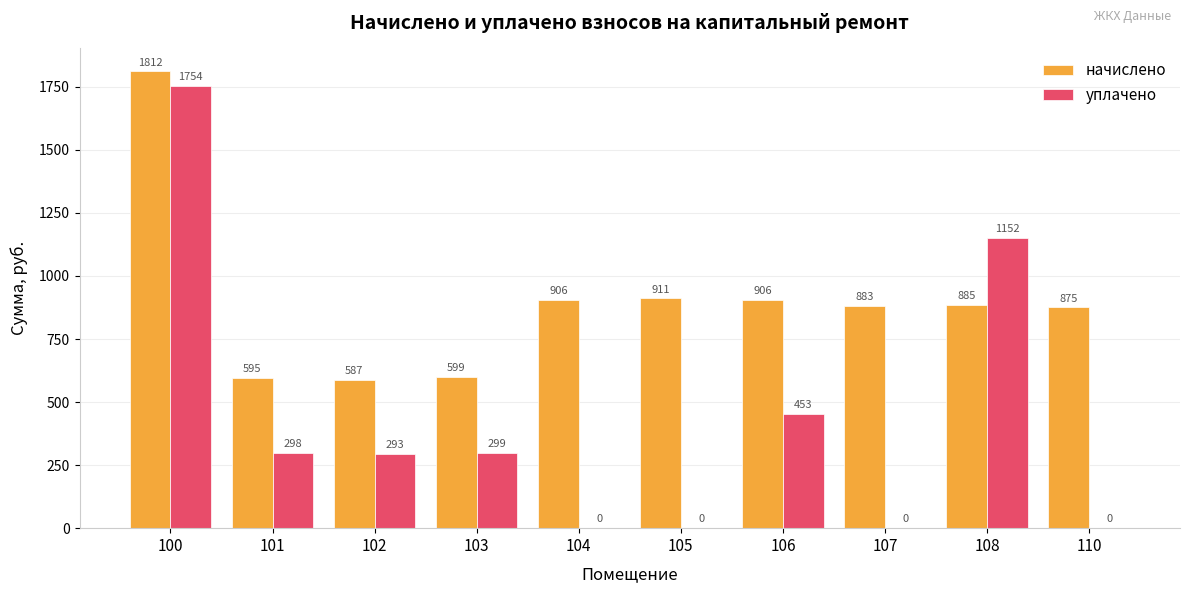

What are all the series names shown in the legend?

начислено, уплачено